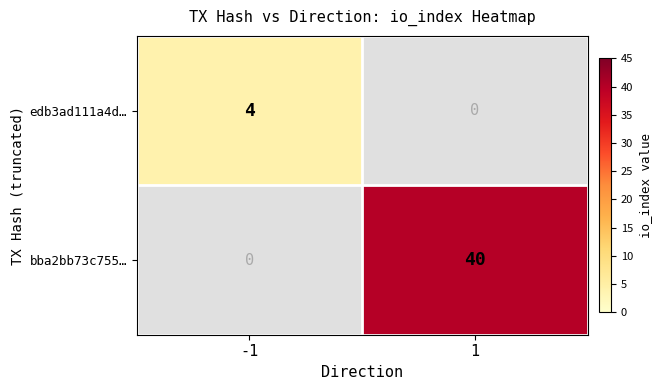

What is the total value across all series at 1?

40